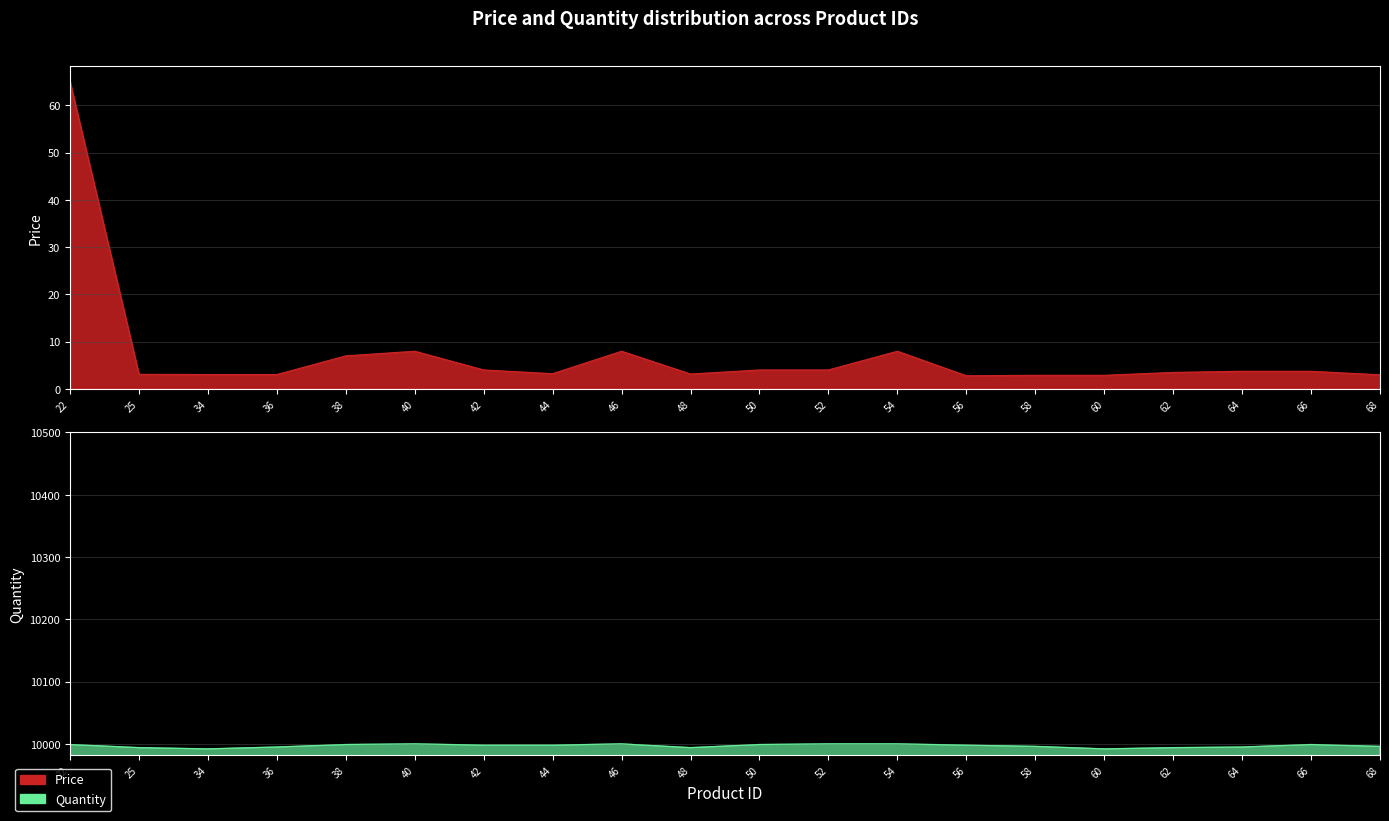

How many lines are shown in the chart?

2